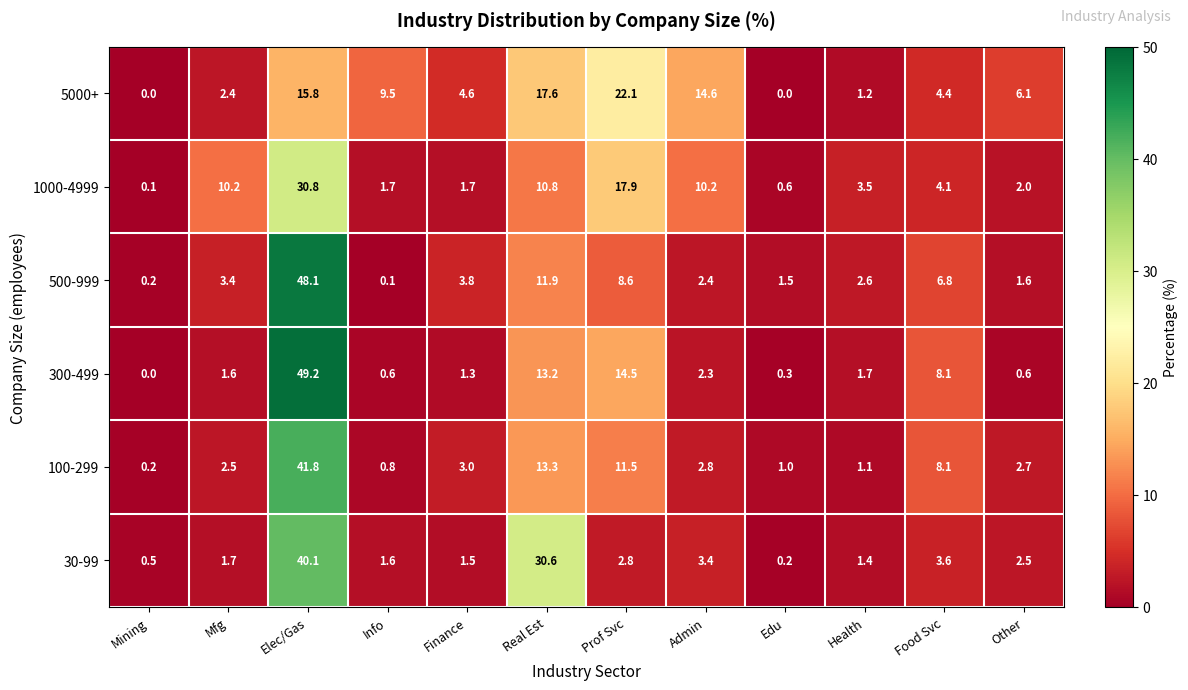

Where is 5000+ nearest to the value 11?

Info